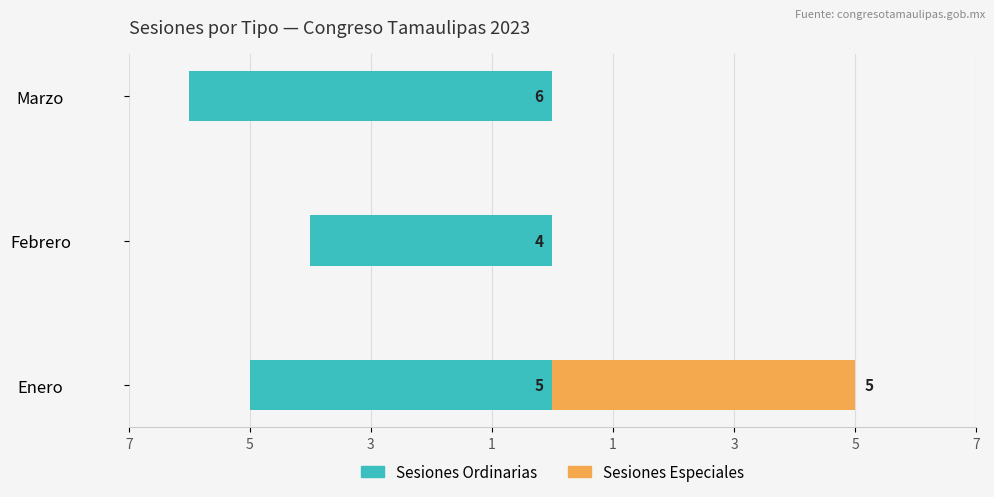

Reading left to right, transcribe all the data shown in this chart.

Sesiones Ordinarias: -5	-4	-6
Sesiones Especiales: 5	0	0